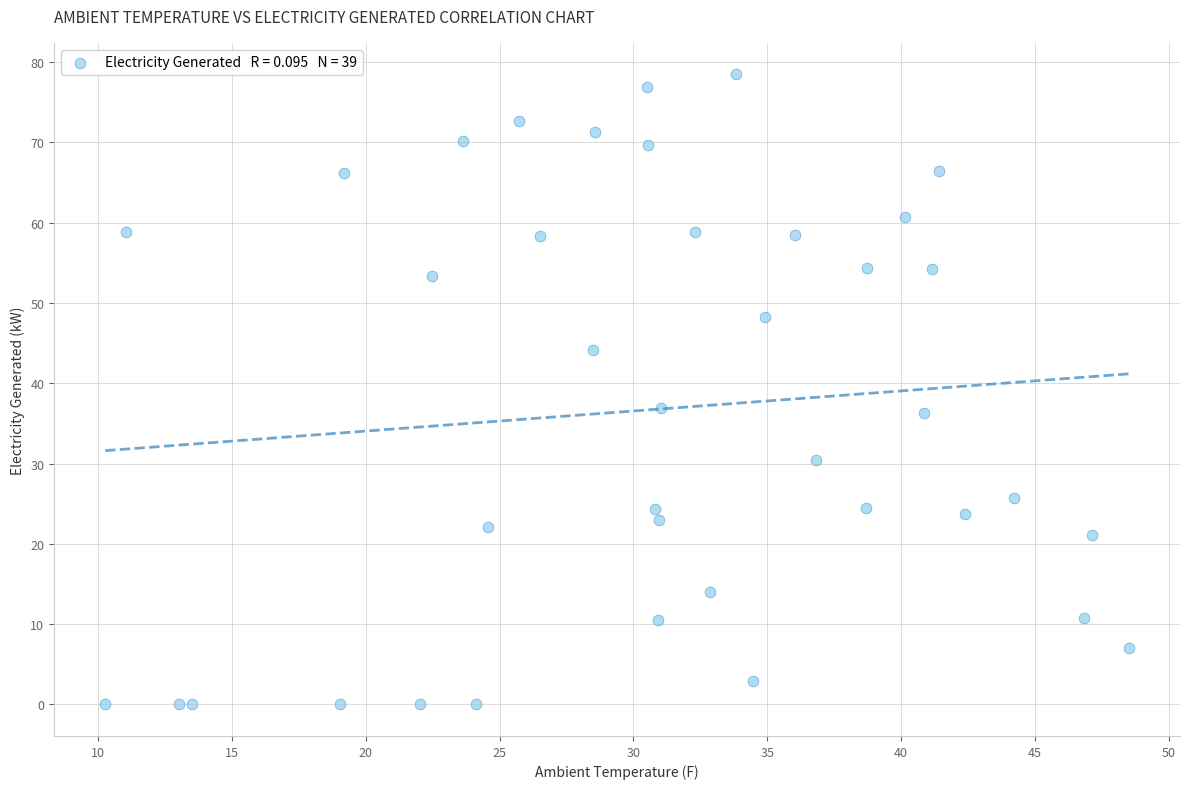

What is the range of Y values (max minus min)?

78.5